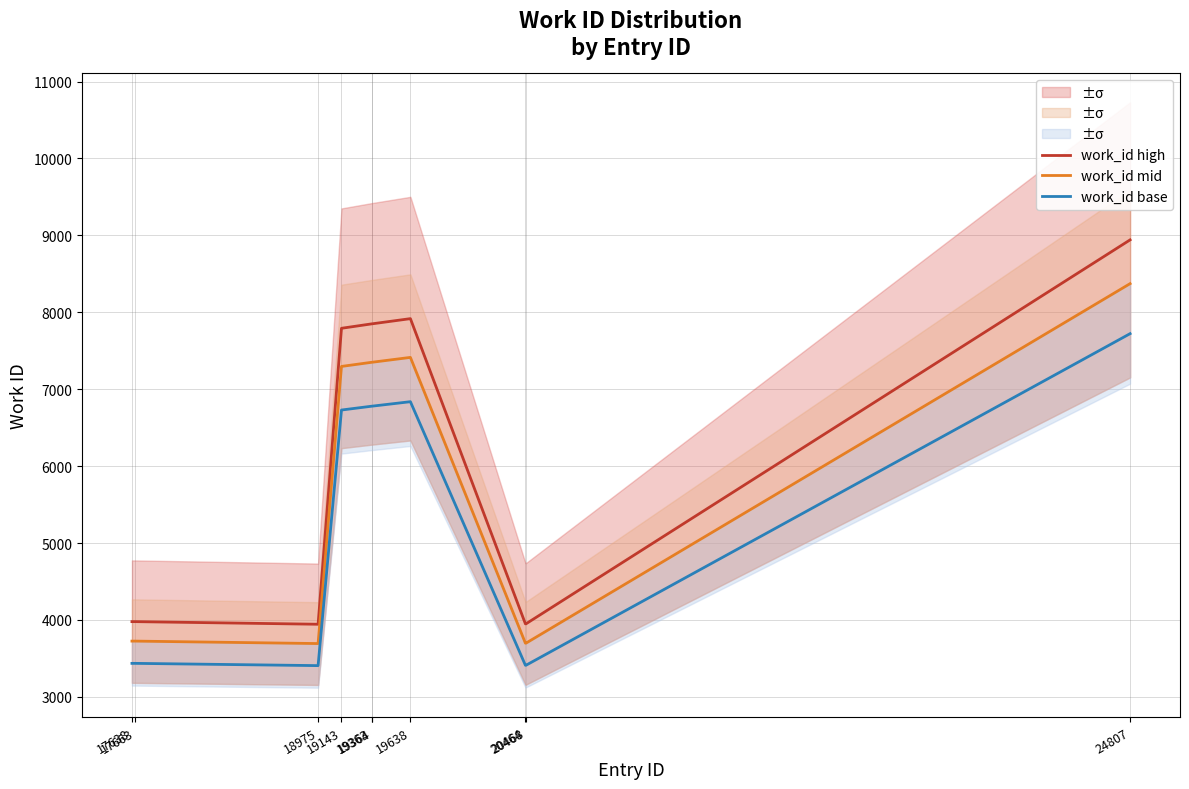

Reading right to left, list all the values displayed in this chart.

work_id high: 24807=8941.9	20468=3950.1	20464=3950.1	19638=7917.8	19364=7850.7	19363=7850.7	19143=7792.4	18975=3944.6	17663=3978.7	17638=3978.7
work_id mid: 24807=8372.9	20468=3698.7	20464=3698.7	19638=7413.9	19364=7351.1	19363=7351.1	19143=7296.5	18975=3693.6	17663=3725.5	17638=3725.5
work_id base: 24807=7722.5	20468=3411.4	20464=3411.4	19638=6838.1	19364=6780.1	19363=6780.1	19143=6729.8	18975=3406.7	17663=3436.1	17638=3436.1